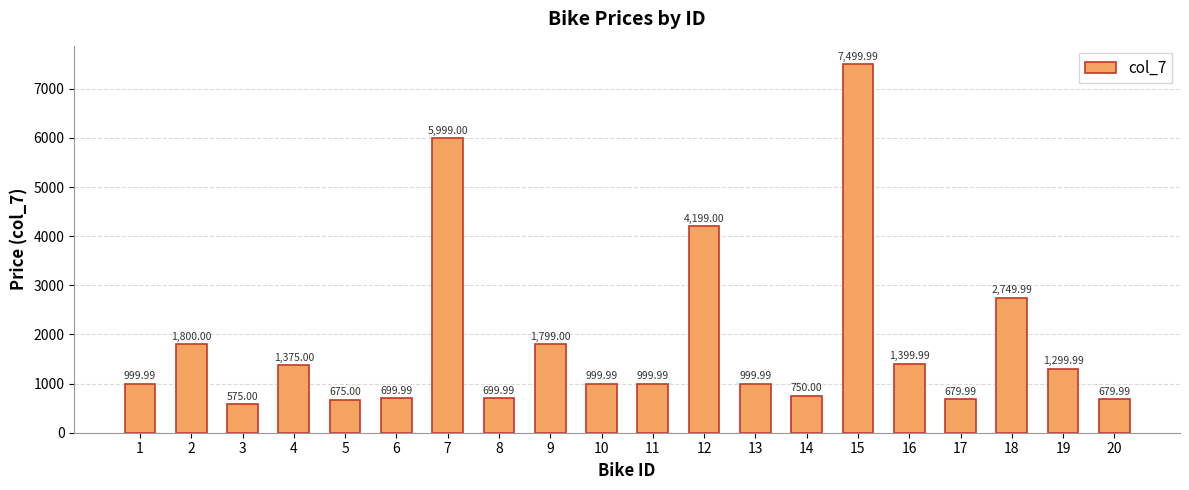

What is the sum of all values?

36881.9